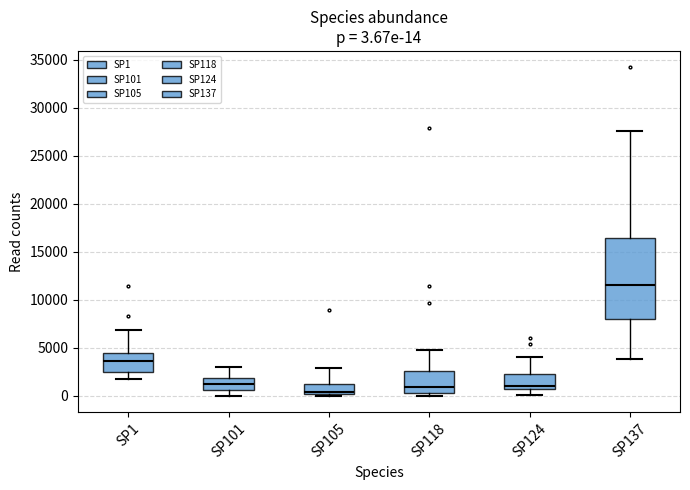

Which box is the tallest, from its lower edge to its upper edge?

SP137